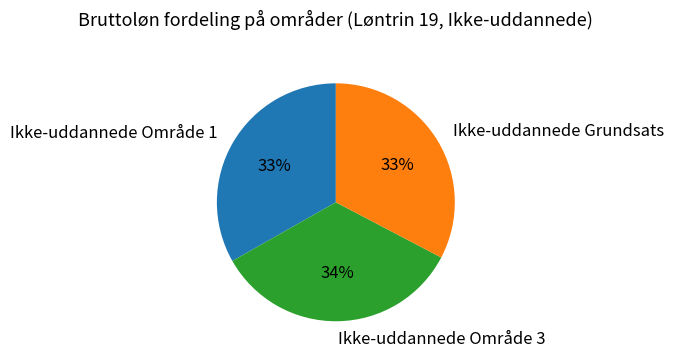

The Ikke-uddannede Område 1 slice represents 46% of the pie. True or false?

False